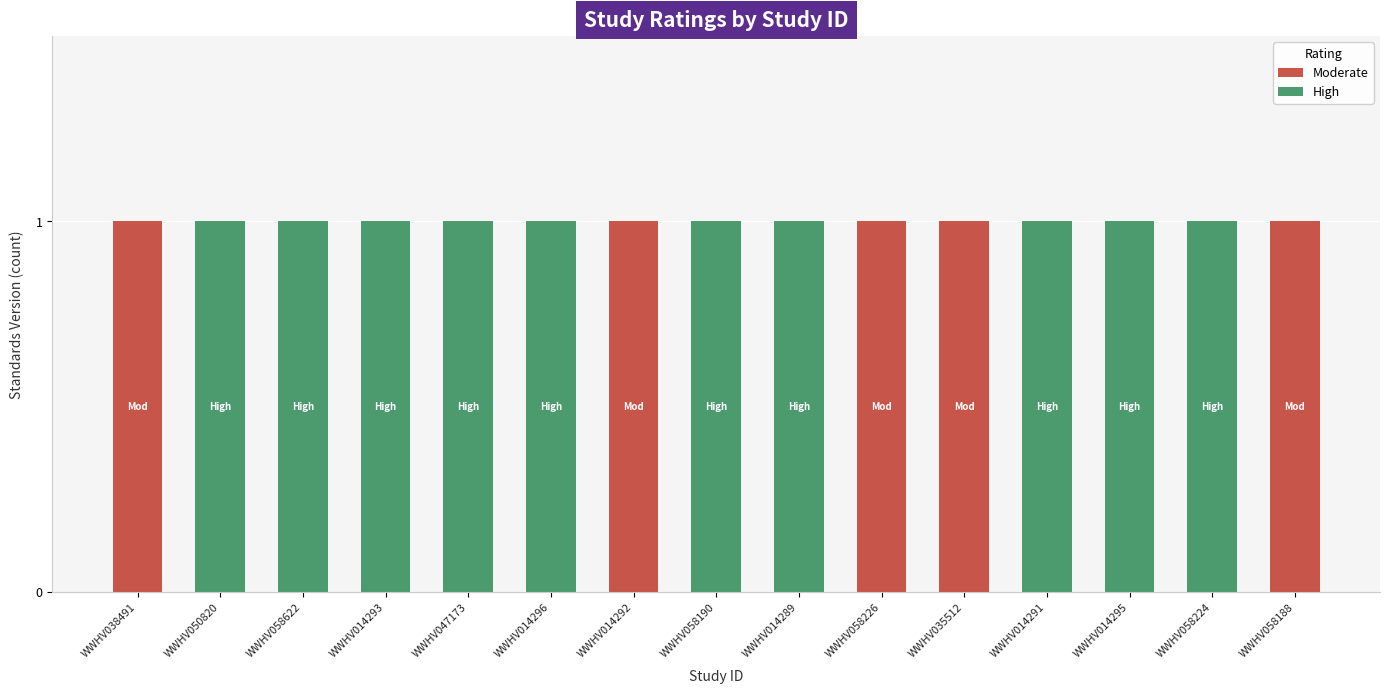

Is it true that Moderate equals 0 at WWHV014295?

True